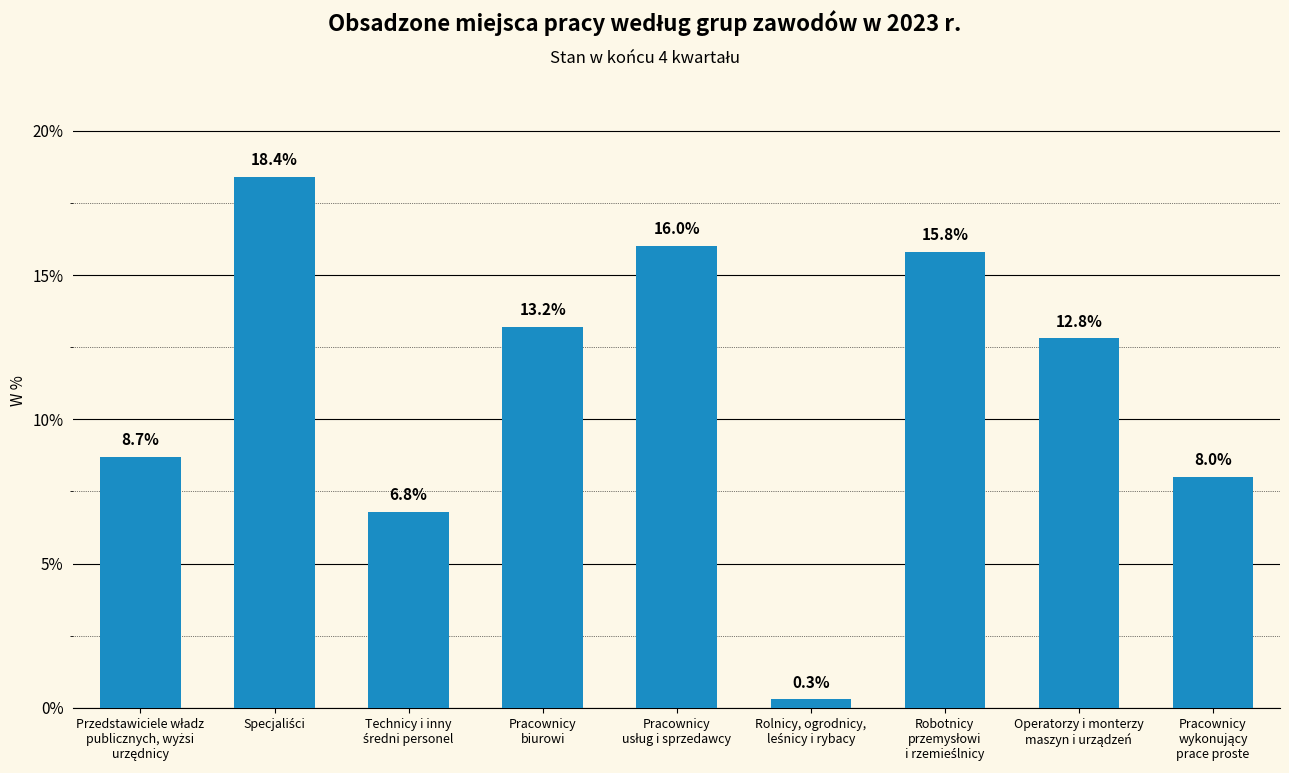

What is the average value?

11.1